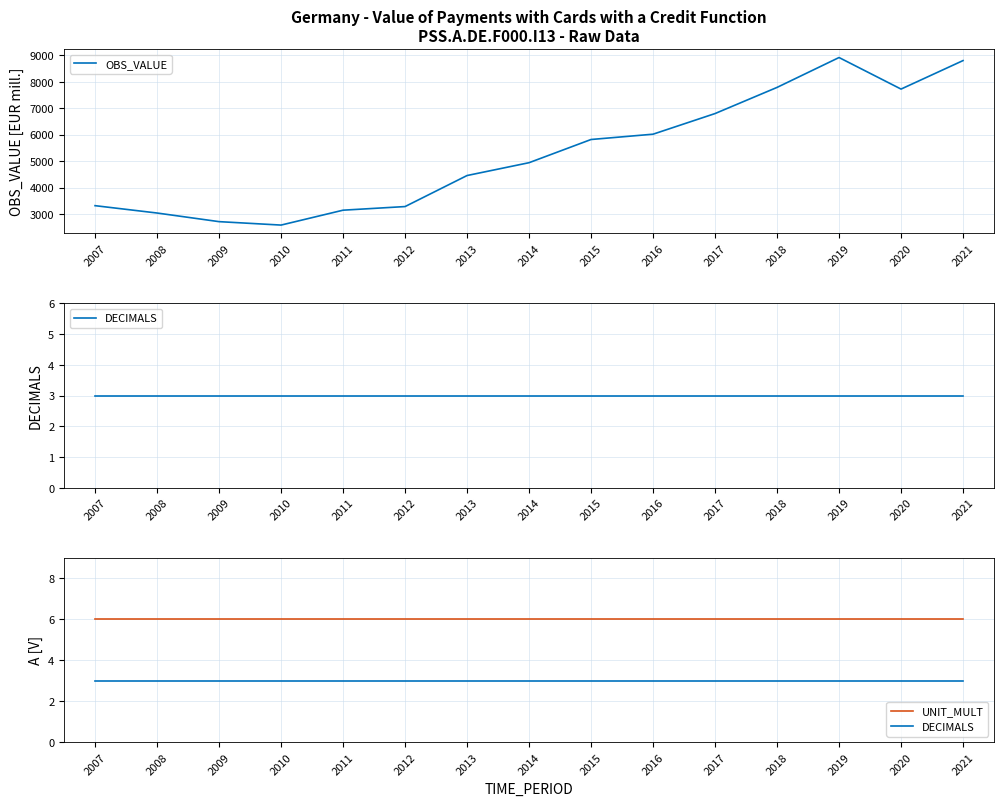

What is the lowest value of the OBS_VALUE series?

2581.0